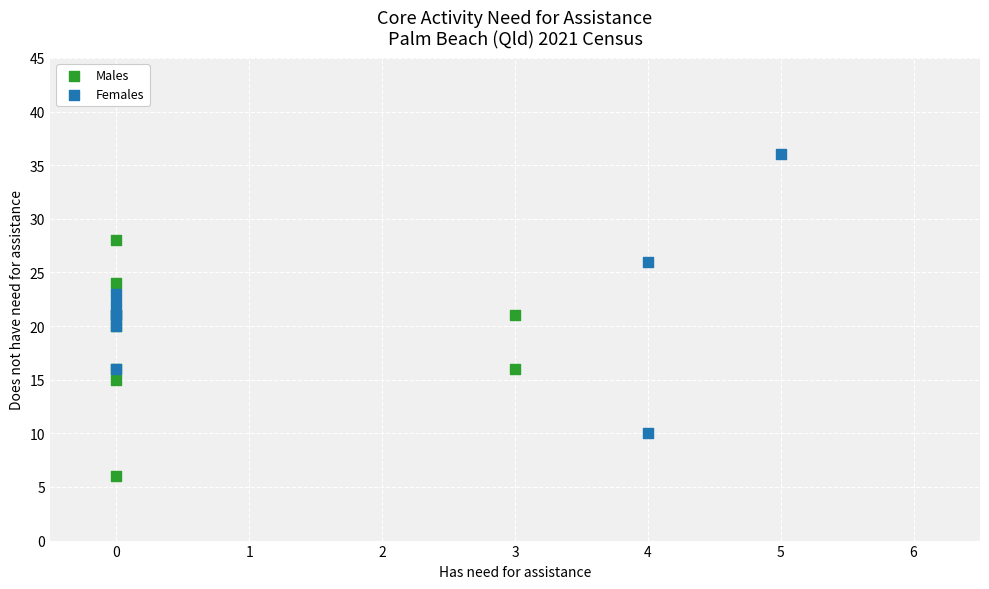

What are all the series names shown in the legend?

Males, Females